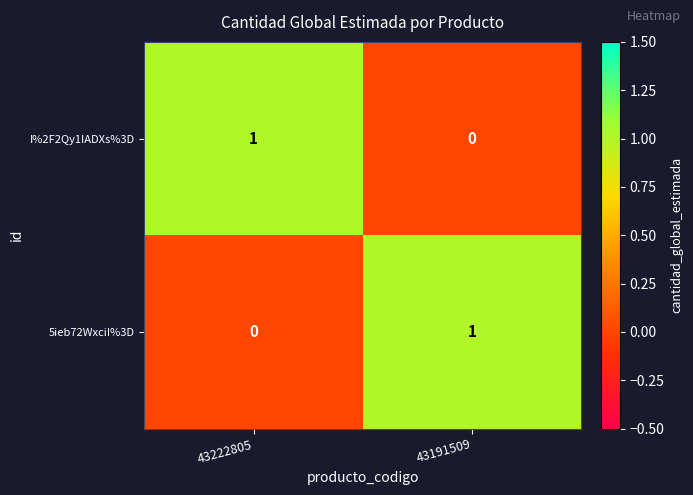

True or false: 5ieb72WxciI%3D has a value of 1 at 43222805.

False